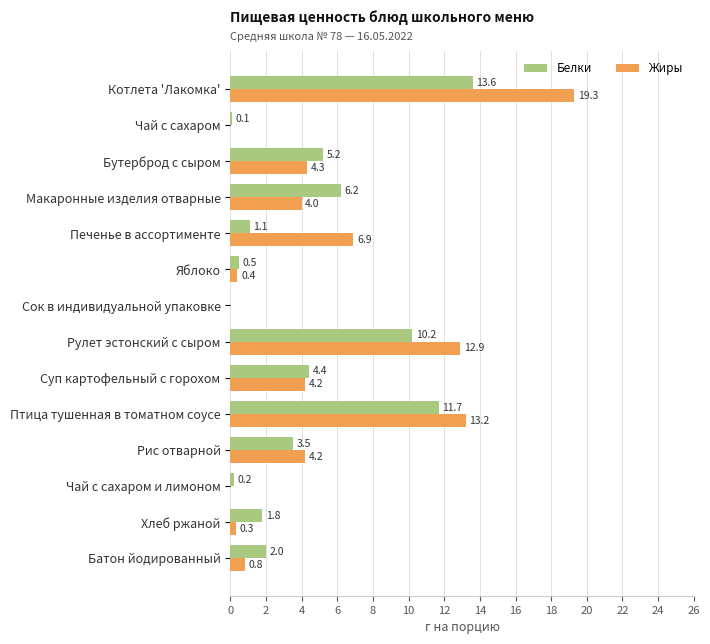

True or false: Жиры has a value of 5.8 at Суп картофельный с горохом.

False